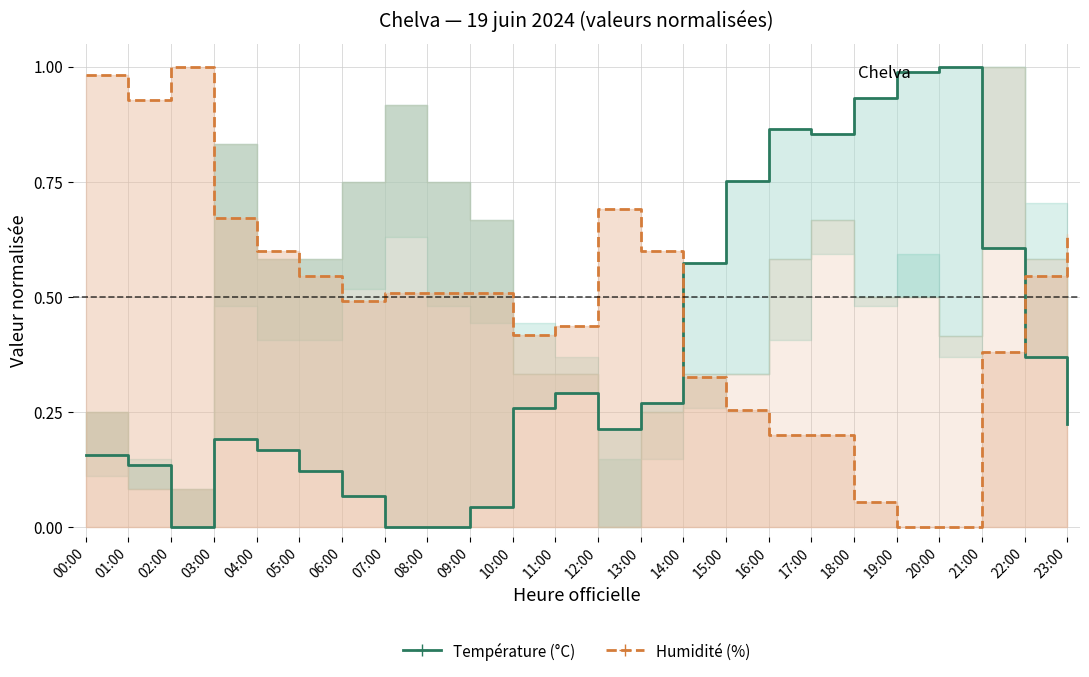

Reading left to right, extract all data points from this chart.

Température (°C): 0.2	0.1	0.0	0.2	0.2	0.1	0.1	0.0	0.0	0.0	0.3	0.3	0.2	0.3	0.6	0.8	0.9	0.9	0.9	1.0	1.0	0.6	0.4	0.2
Humidité (%): 1.0	0.9	1.0	0.7	0.6	0.5	0.5	0.5	0.5	0.5	0.4	0.4	0.7	0.6	0.3	0.3	0.2	0.2	0.1	0.0	0.0	0.4	0.5	0.6